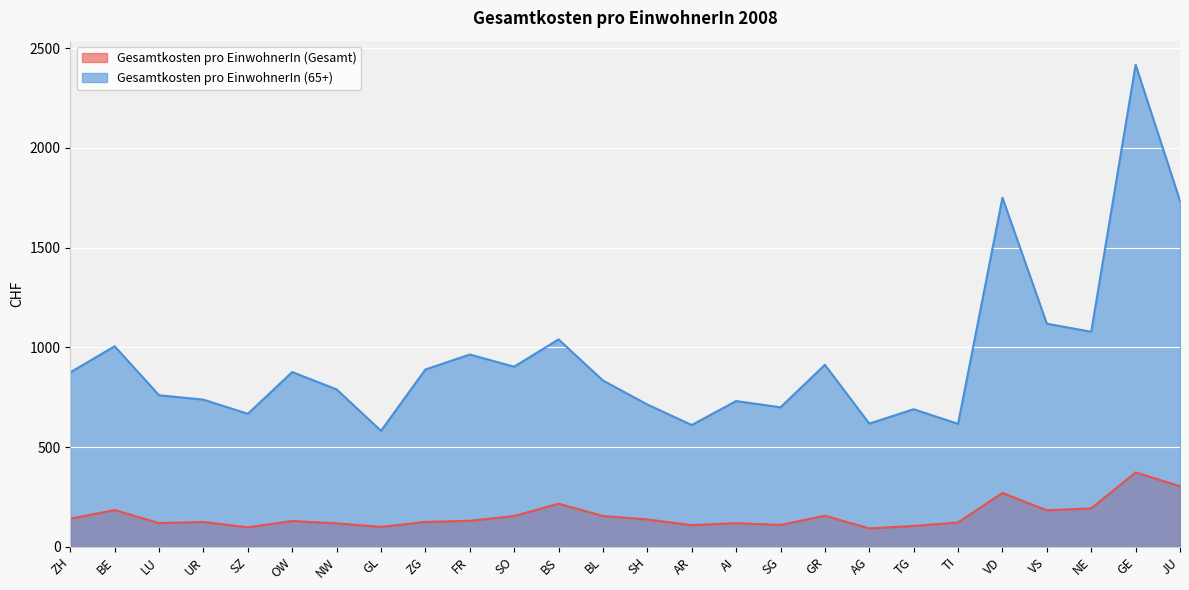

What is the difference between the second highest and minimum values in the Gesamtkosten pro EinwohnerIn (Gesamt) series?

211.4